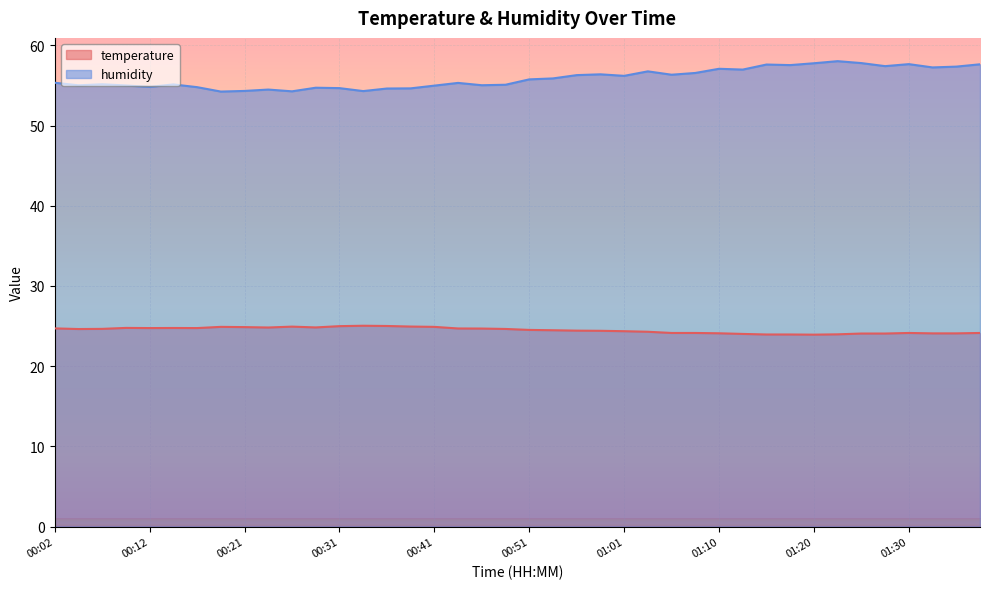

What are all the series names shown in the legend?

temperature, humidity